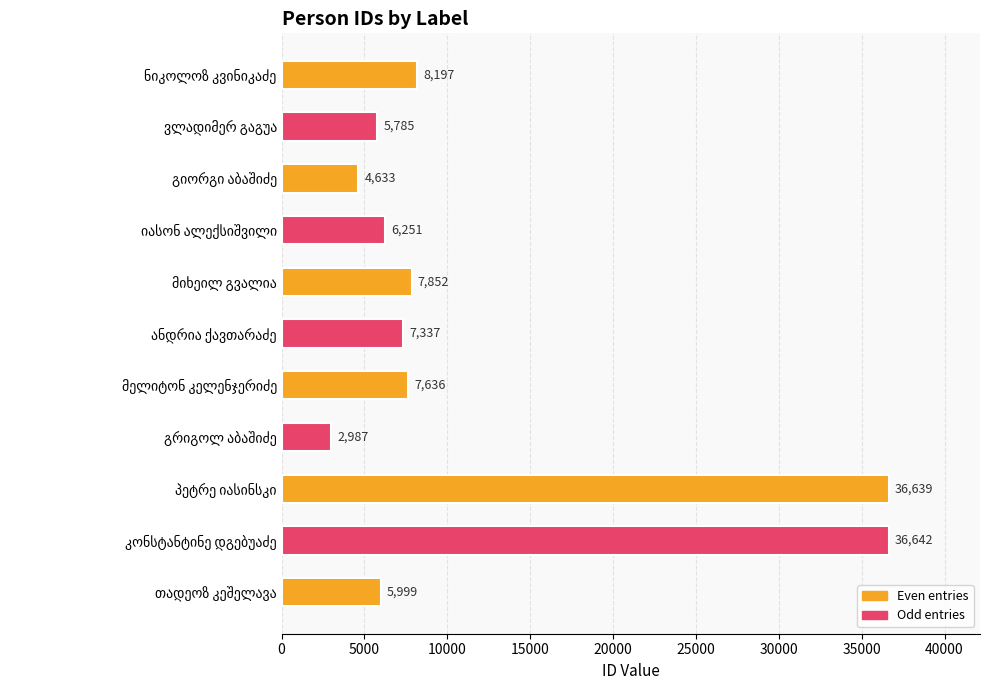

What is the difference between the second highest and second lowest values?

32006